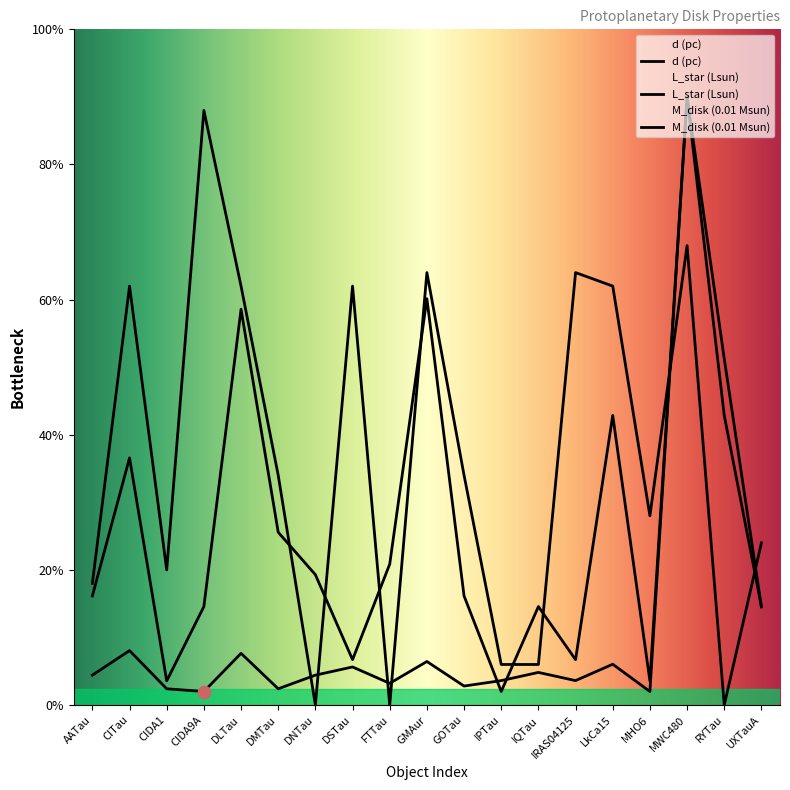

Which series has the largest Y range (max minus min)?

L_star (Lsun)